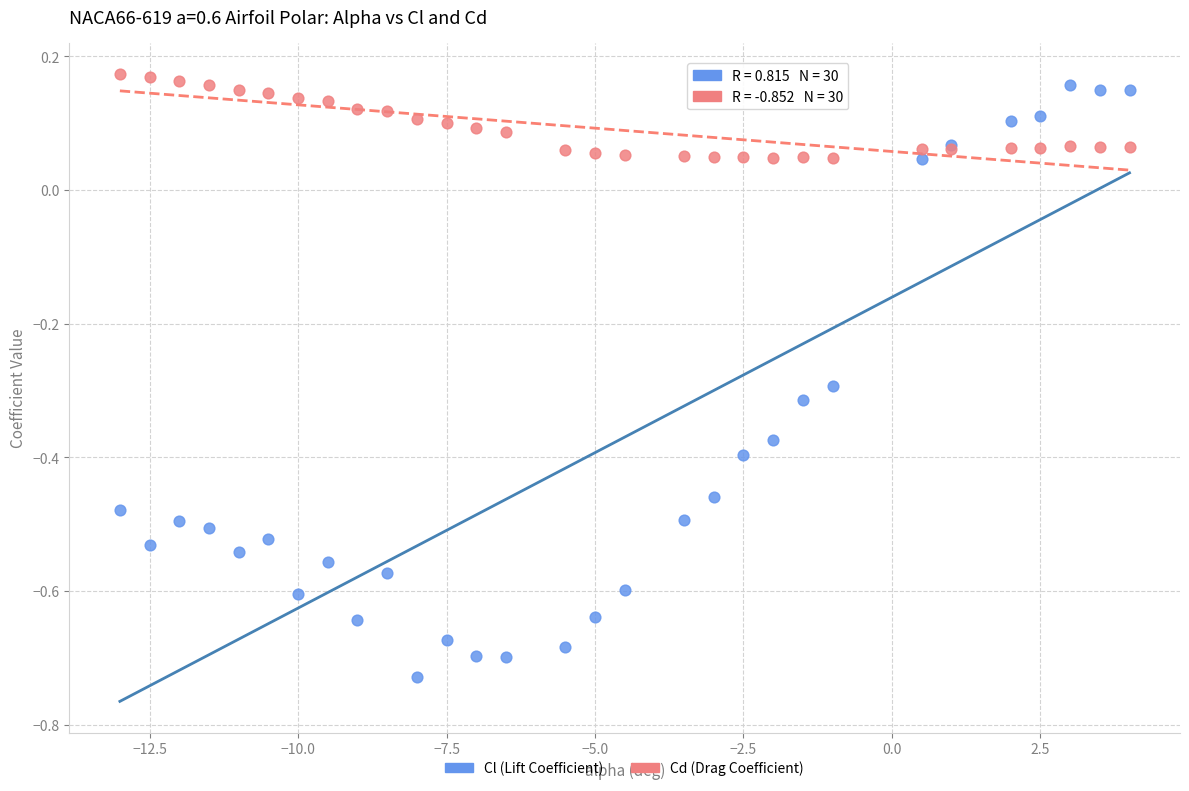

Which series has the widest spread of Y values?

Cl (Lift Coefficient)